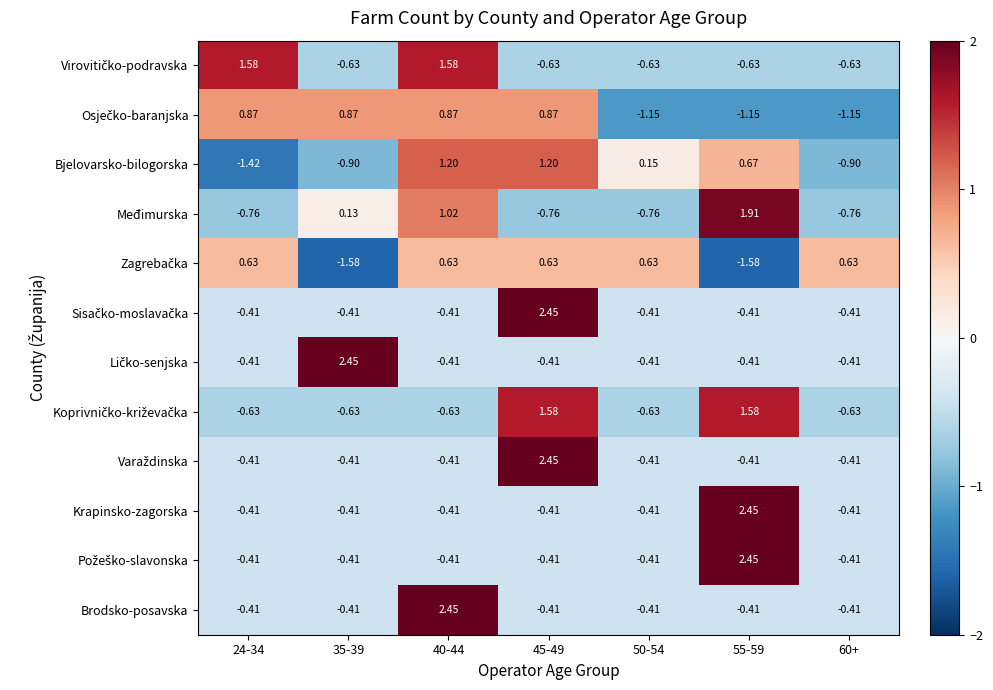

How many data points in Krapinsko-zagorska are less than 0?

6